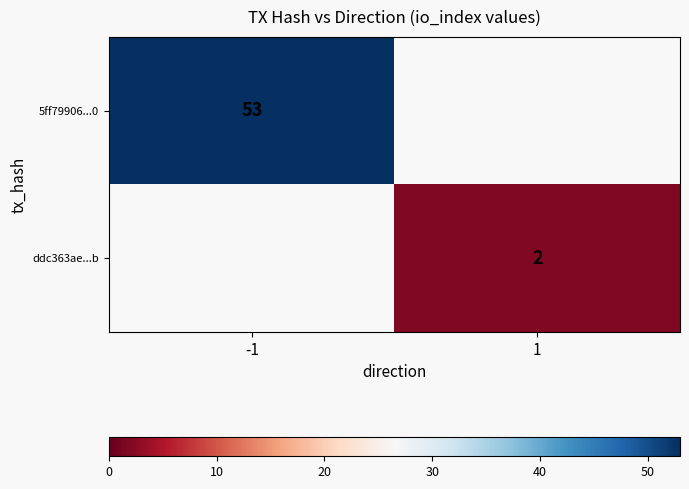

The 5ff79906...0 series shows 12 at -1. True or false?

False